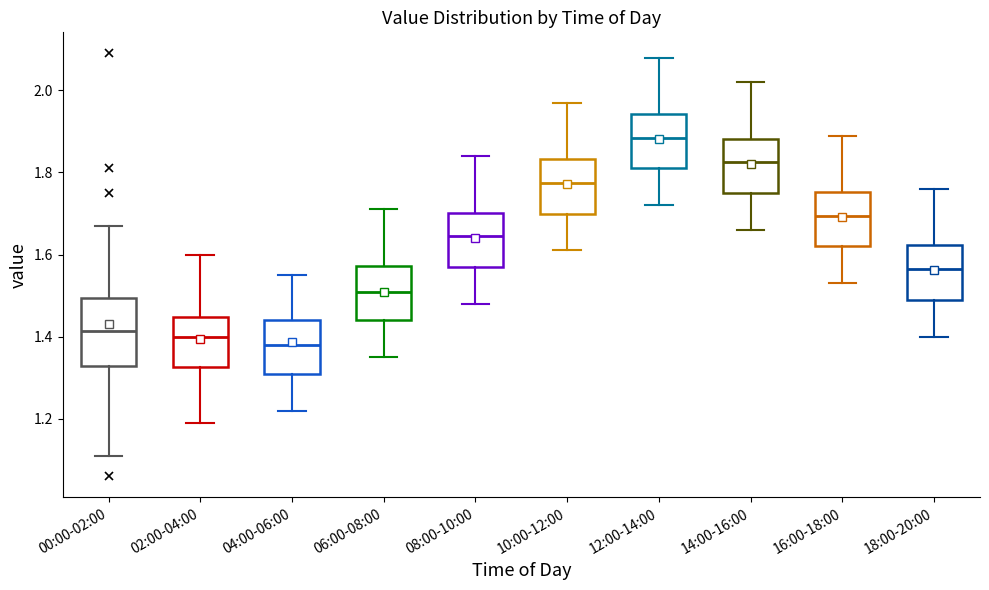

Where does the upper whisker of the box for 02:00-04:00 end on the y-axis? The values are not printed on the chart, so give them approximately, as read against the axis.

1.60